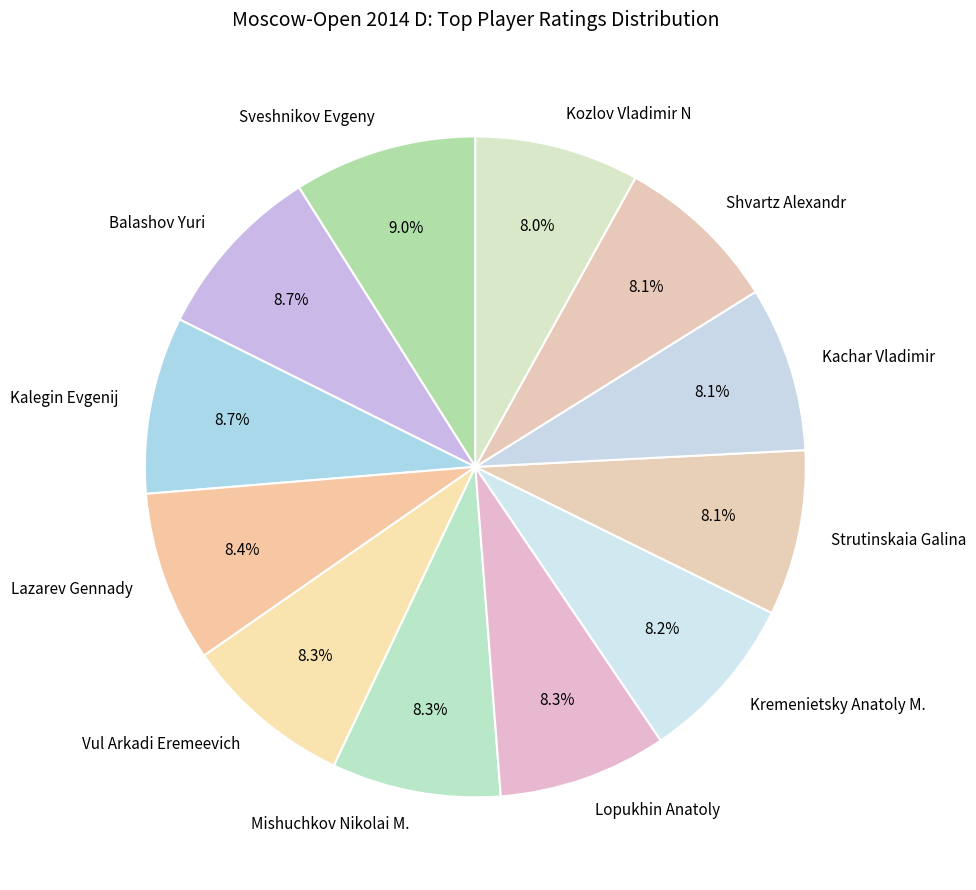

Count the number of slices in the pie.

12